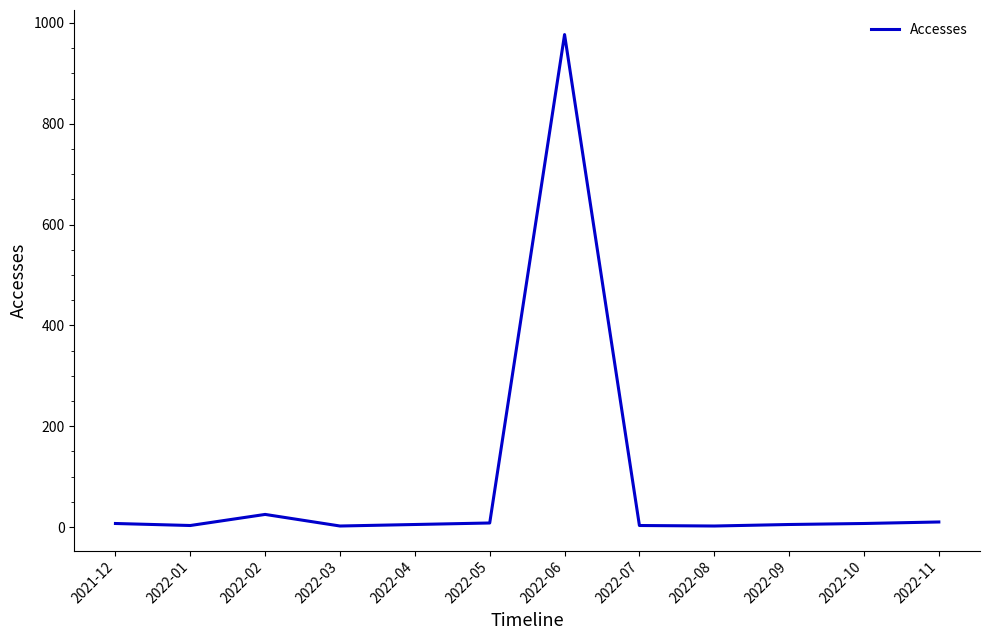

What is the sum of all values?

1054